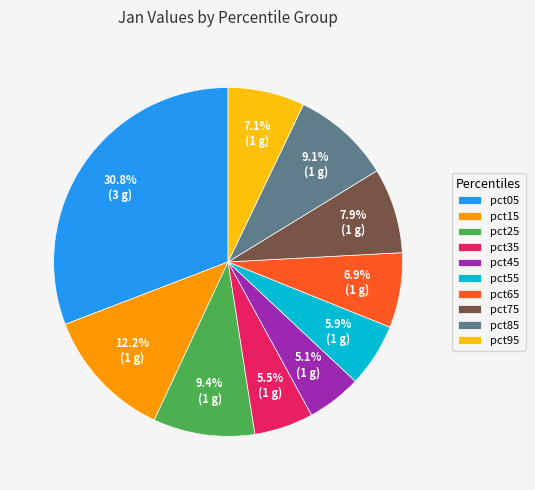

What percentage is the pct55 slice, to the nearest percent?

6%